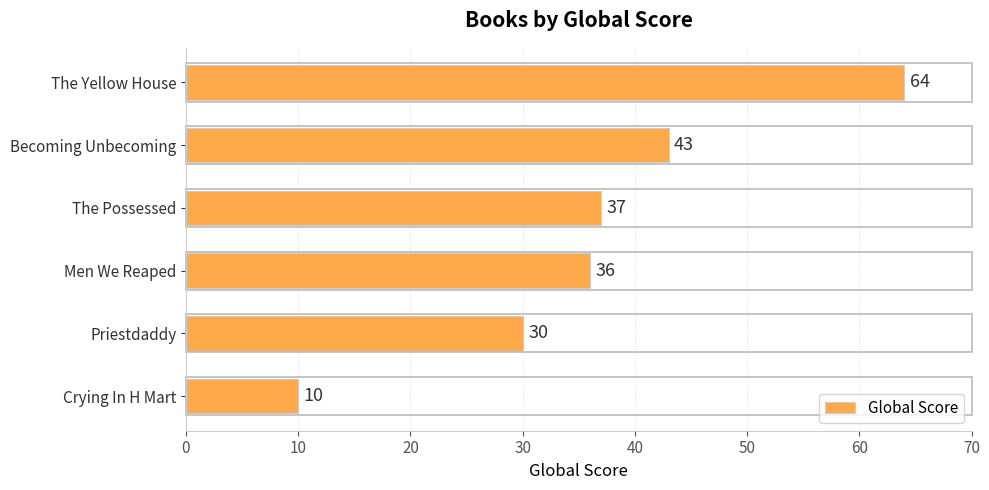

How many bars are there in total?

6